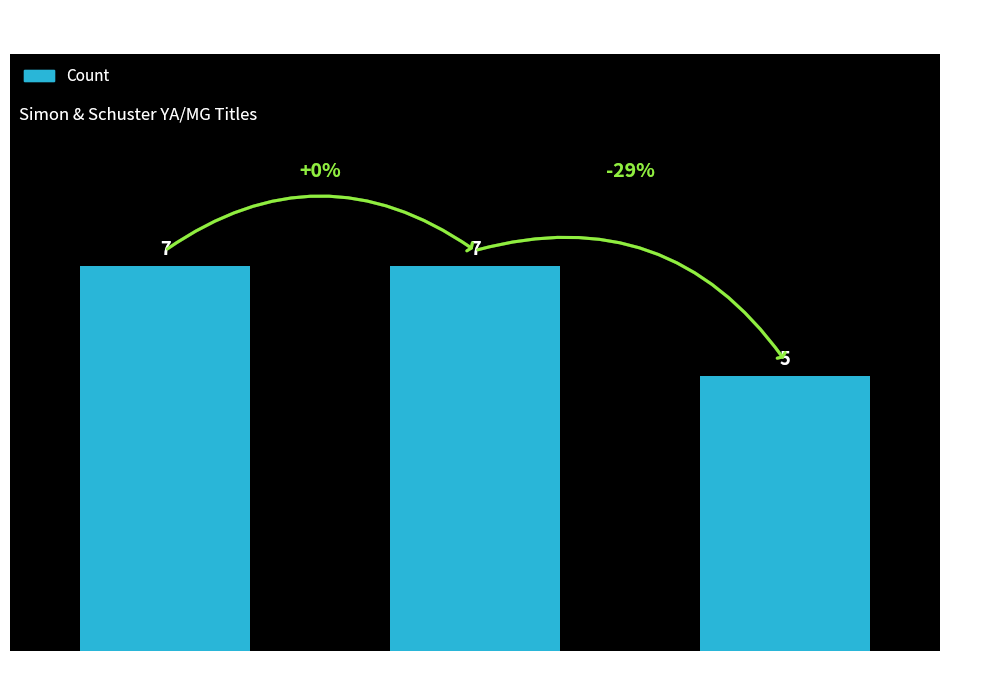

Which has a higher value, Audio Download or Hardcover?

Hardcover